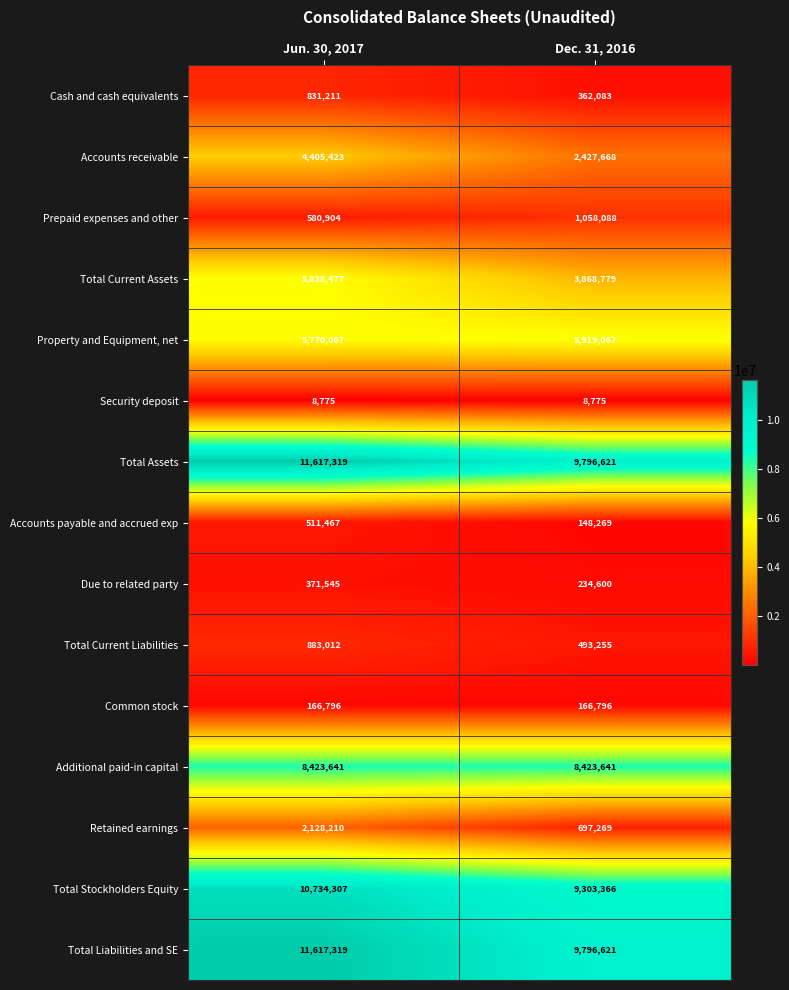

Where is Total Stockholders Equity nearest to the value 10018836?

Dec. 31, 2016